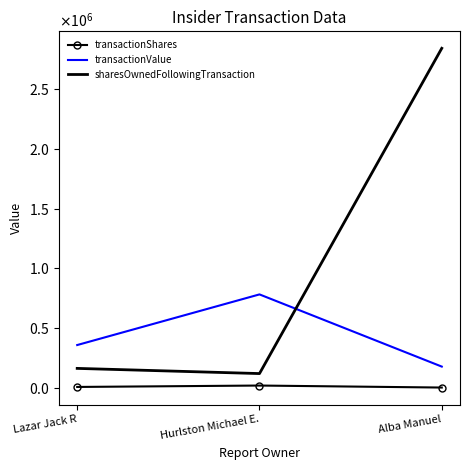

At which category is the sum across all series the highest?

Alba Manuel